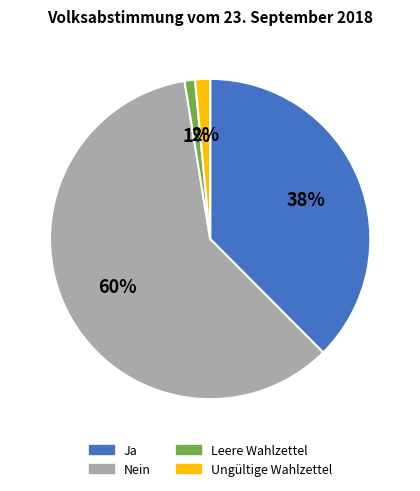

Which slice is the largest?

Nein